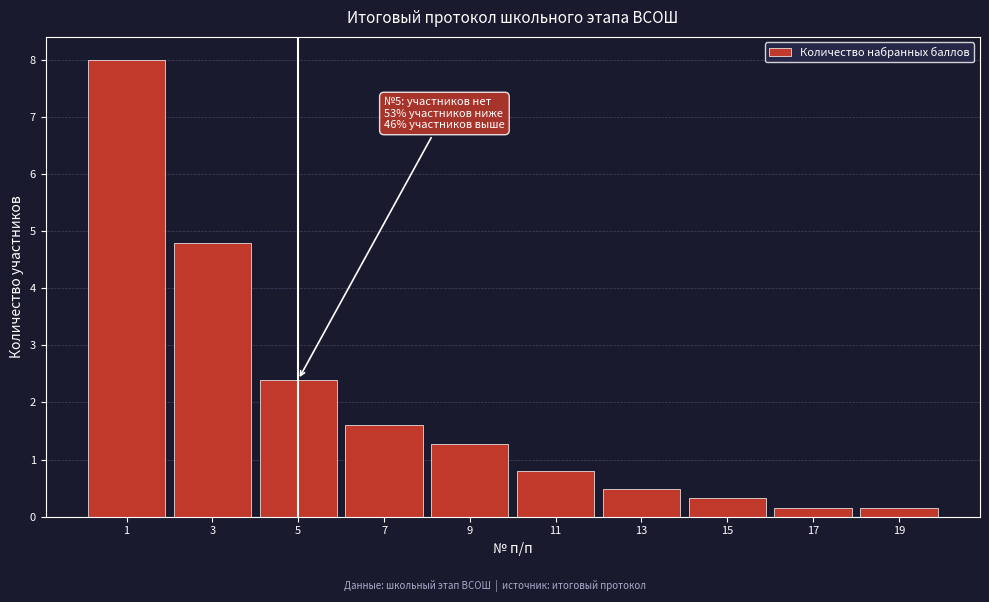

Reading left to right, list all the values displayed in this chart.

1=8.0	3=4.8	5=2.4	7=1.6	9=1.3	11=0.8	13=0.5	15=0.3	17=0.2	19=0.2